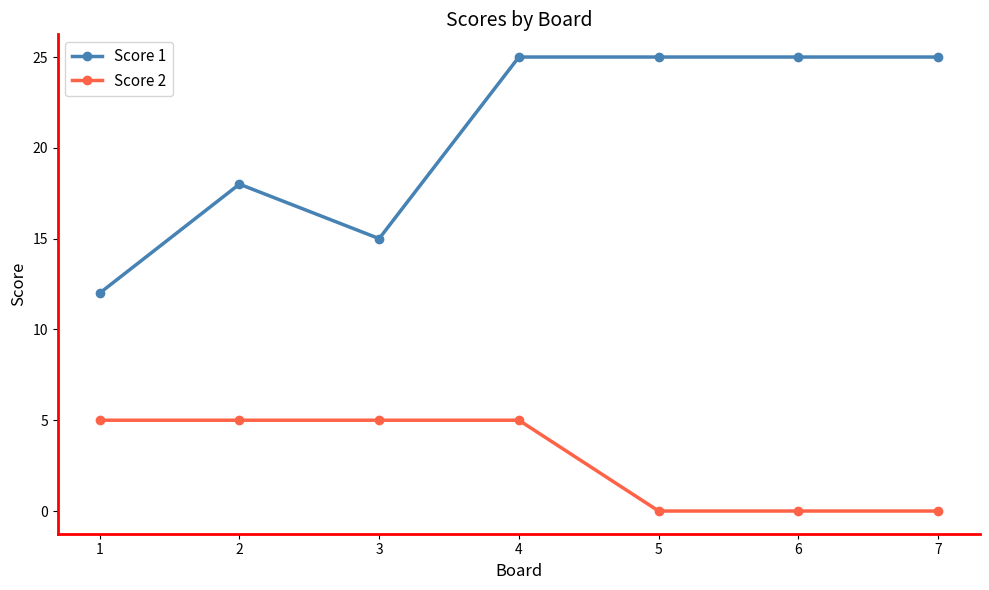

What are all the series names shown in the legend?

Score 1, Score 2